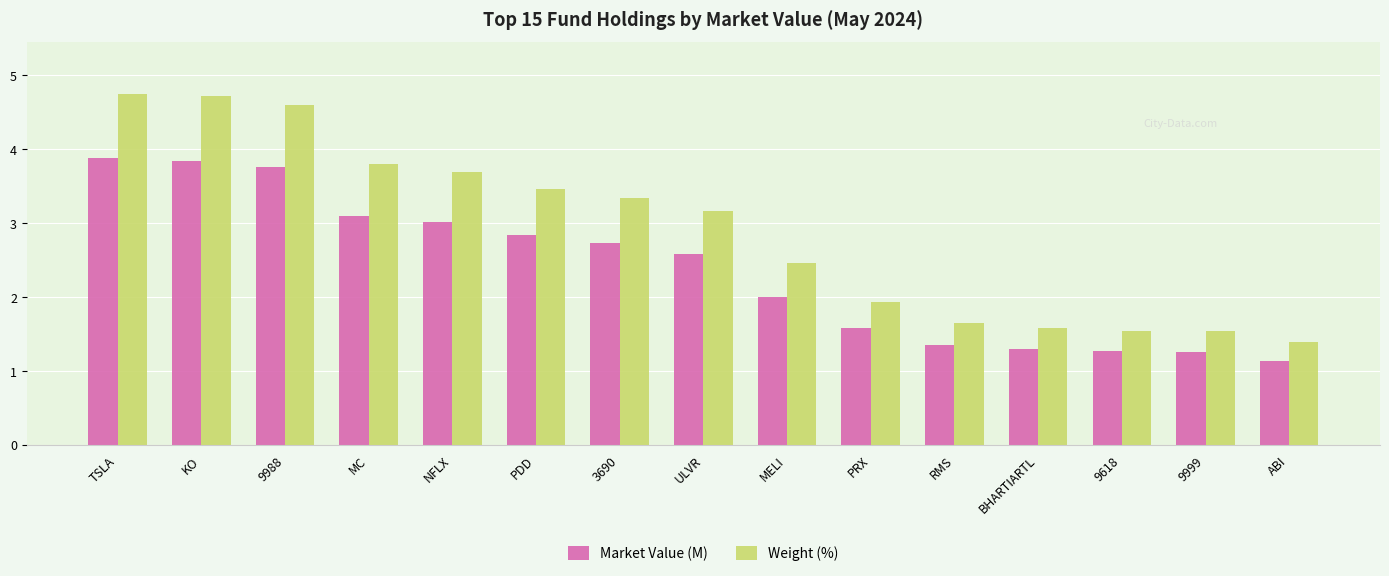

Which series has the largest range (max minus min)?

Weight (%)